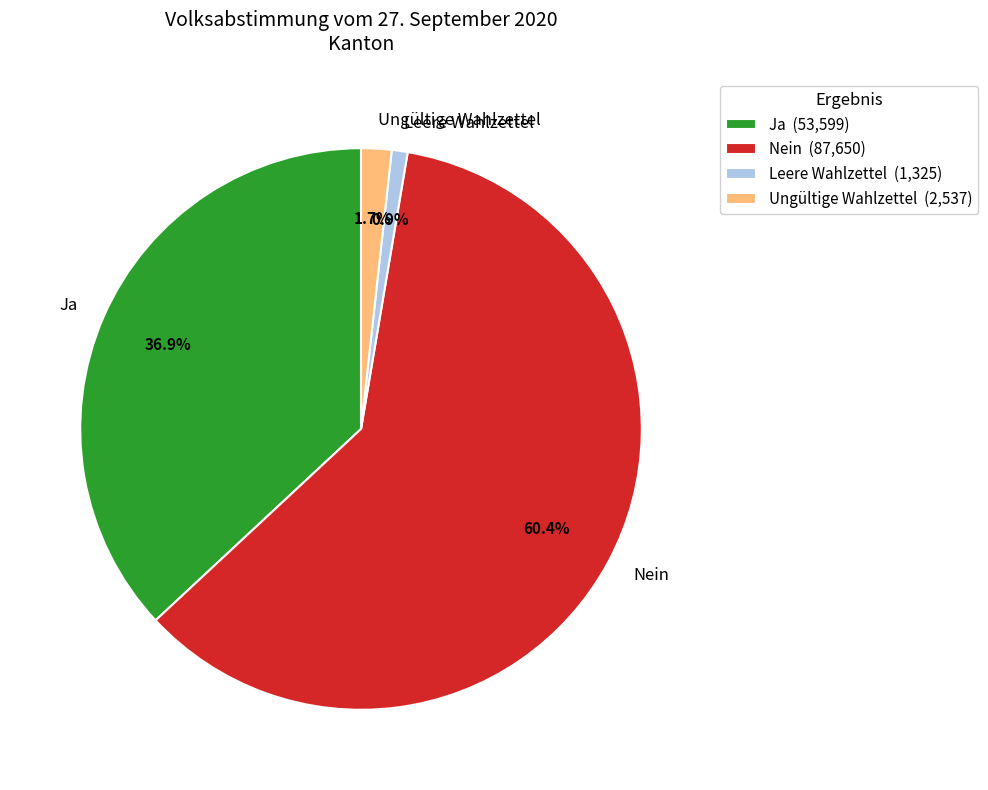

To the nearest percent, what is the difference between the Ja and Leere Wahlzettel slice percentages?

36%